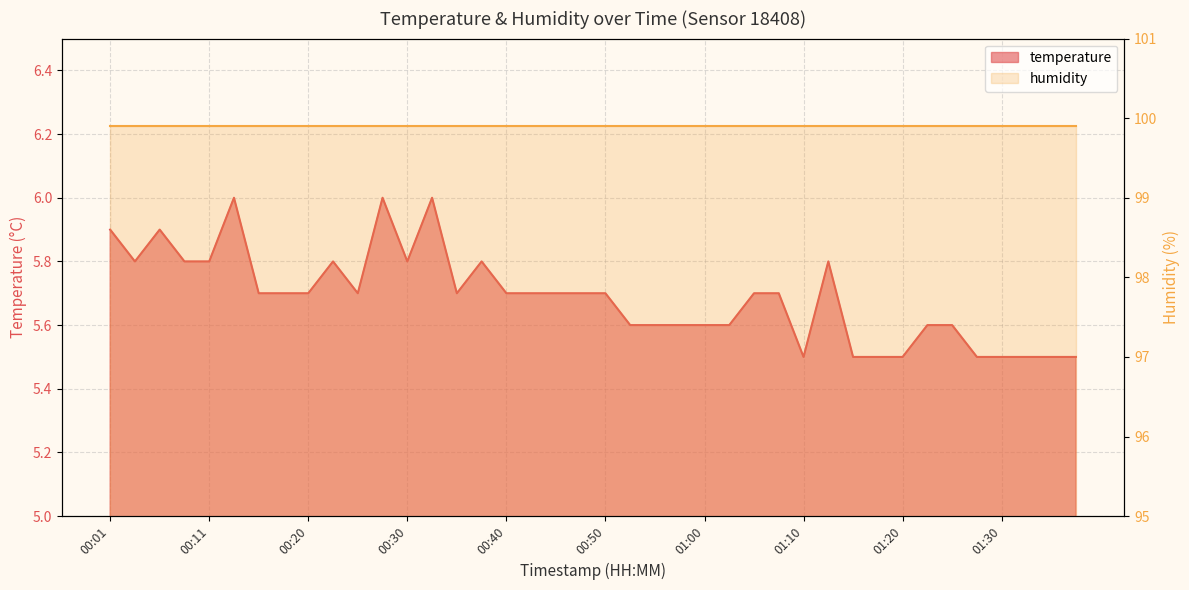

List the labels in order of value, largest first.

00:13, 00:28, 00:33, 00:01, 00:06, 00:03, 00:08, 00:11, 00:23, 00:30, 00:38, 01:12, 00:16, 00:18, 00:20, 00:25, 00:35, 00:40, 00:43, 00:45, 00:47, 00:50, 01:05, 01:07, 00:52, 00:55, 00:57, 01:00, 01:02, 01:22, 01:25, 01:10, 01:15, 01:17, 01:20, 01:27, 01:30, 01:32, 01:35, 01:37